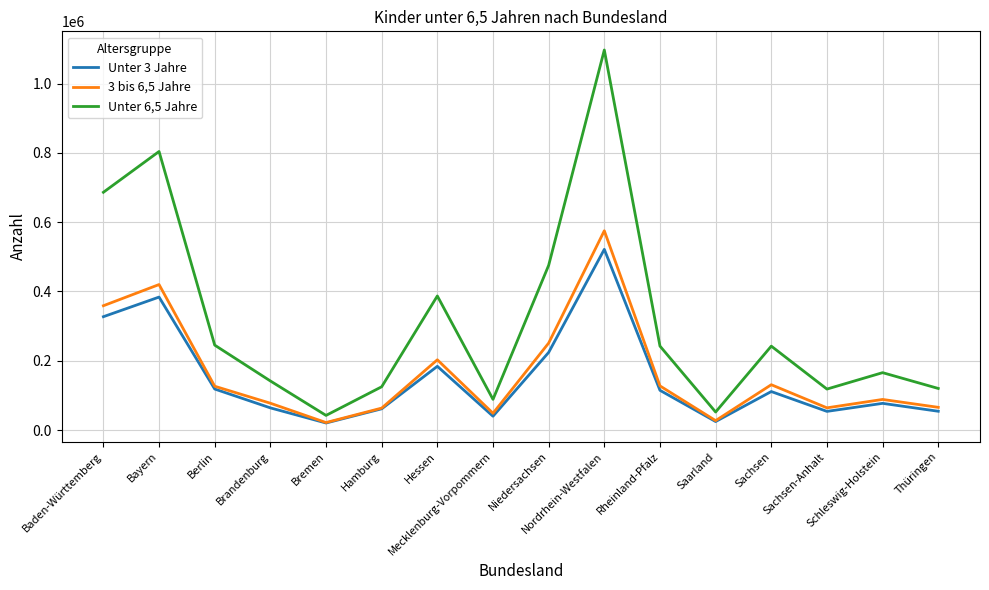

How many values in the 3 bis 6,5 Jahre series are below 126651?

8